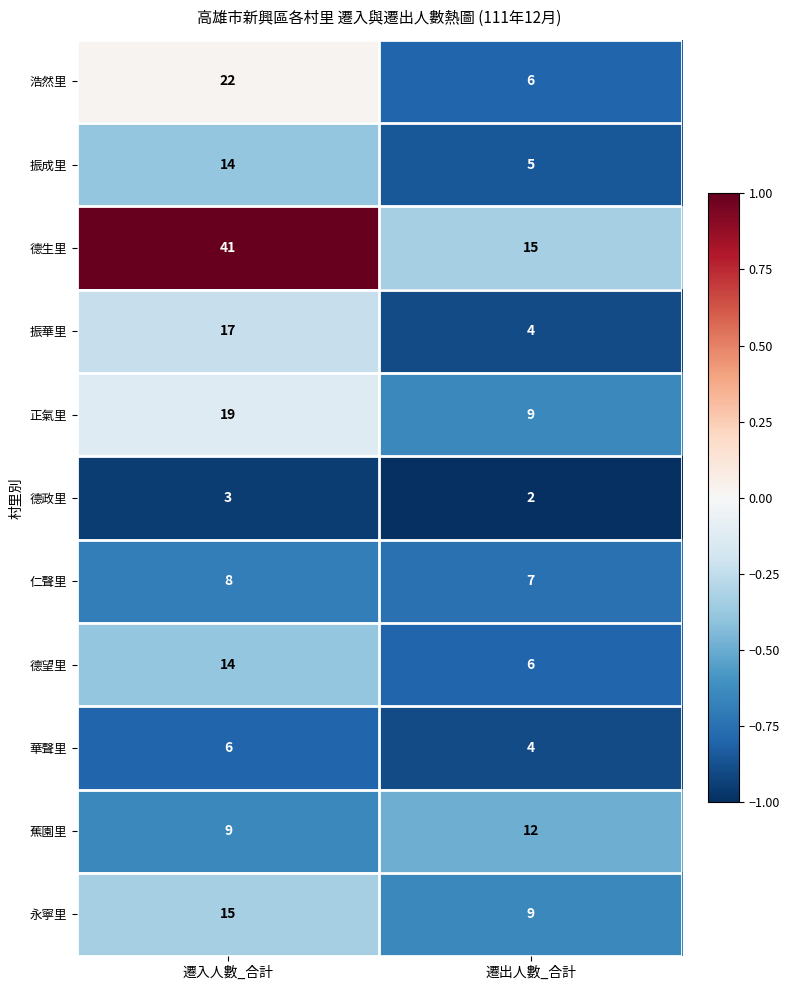

At which category is the sum across all series the highest?

遷入人數_合計